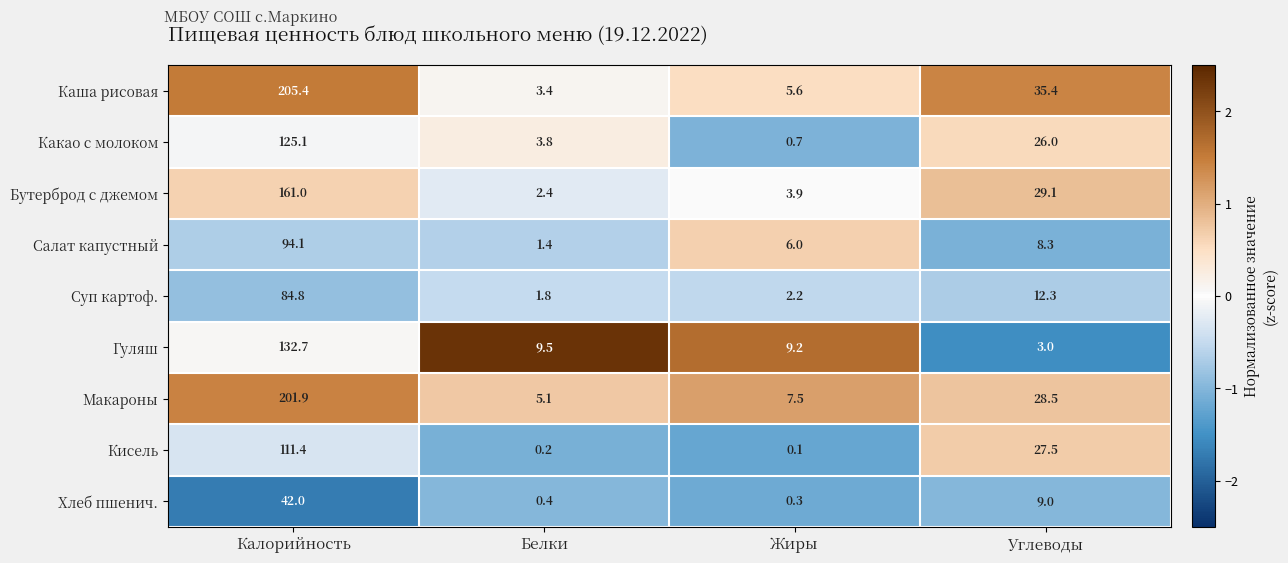

What is the sum of the Макароны values at Жиры and Калорийность?

209.4